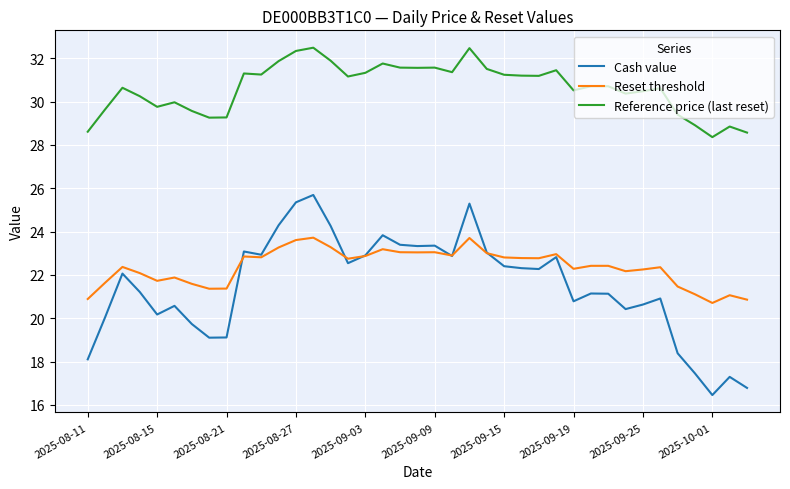

What is the maximum value shown in the chart?

32.5